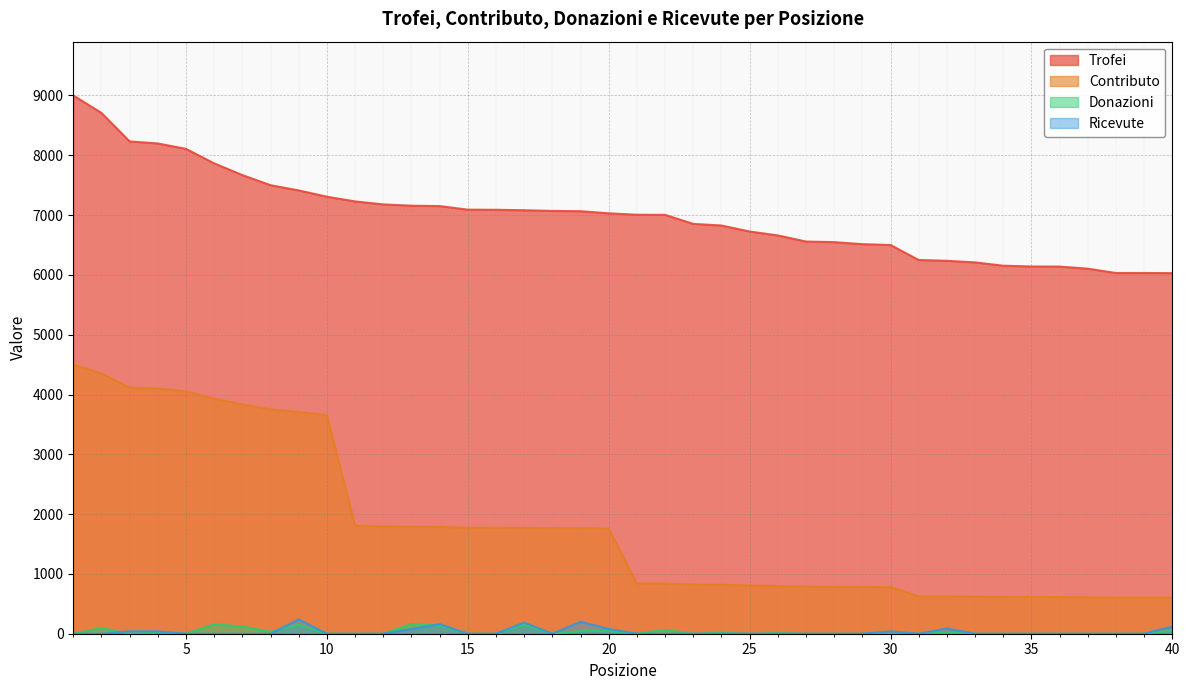

Reading left to right, transcribe all the data shown in this chart.

Trofei: 1=9000	2=8708	3=8232	4=8198	5=8107	6=7865	7=7669	8=7500	9=7413	10=7307	11=7229	12=7179	13=7157	14=7151	15=7091	16=7089	17=7081	18=7070	19=7065	20=7030	21=7006	22=7004	23=6853	24=6826	25=6726	26=6660	27=6558	28=6548	29=6514	30=6500	31=6249	32=6236	33=6209	34=6154	35=6141	36=6139	37=6104	38=6032	39=6032	40=6030
Contributo: 1=4500	2=4354	3=4116	4=4099	5=4053	6=3932	7=3834	8=3750	9=3706	10=3653	11=1807	12=1794	13=1789	14=1787	15=1772	16=1772	17=1770	18=1767	19=1766	20=1757	21=840	22=840	23=822	24=819	25=807	26=799	27=786	28=785	29=781	30=780	31=624	32=623	33=620	34=615	35=614	36=613	37=610	38=603	39=603	40=603
Donazioni: 1=0	2=95	3=0	4=24	5=0	6=158	7=121	8=30	9=150	10=0	11=0	12=0	13=163	14=134	15=0	16=0	17=149	18=0	19=42	20=45	21=0	22=64	23=0	24=16	25=0	26=9	27=0	28=0	29=0	30=0	31=0	32=18	33=0	34=0	35=0	36=0	37=0	38=0	39=0	40=53
Ricevute: 1=0	2=0	3=40	4=40	5=0	6=0	7=0	8=0	9=240	10=0	11=0	12=0	13=80	14=160	15=0	16=0	17=186	18=0	19=200	20=80	21=0	22=0	23=0	24=0	25=0	26=0	27=0	28=0	29=0	30=40	31=0	32=88	33=0	34=0	35=0	36=0	37=0	38=0	39=0	40=120